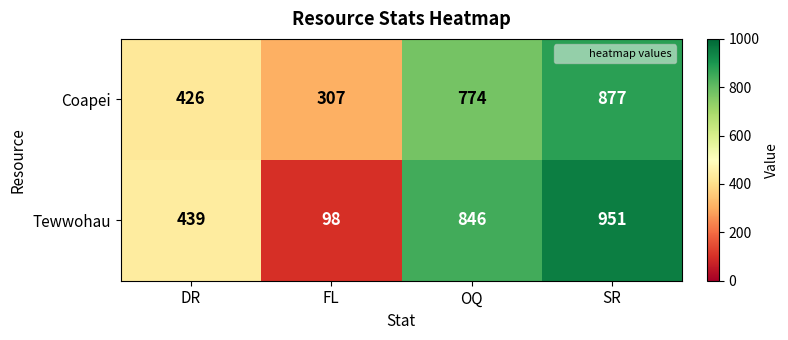

Reading left to right, what are all the values shown in this chart?

Coapei: DR=426	FL=307	OQ=774	SR=877
Tewwohau: DR=439	FL=98	OQ=846	SR=951